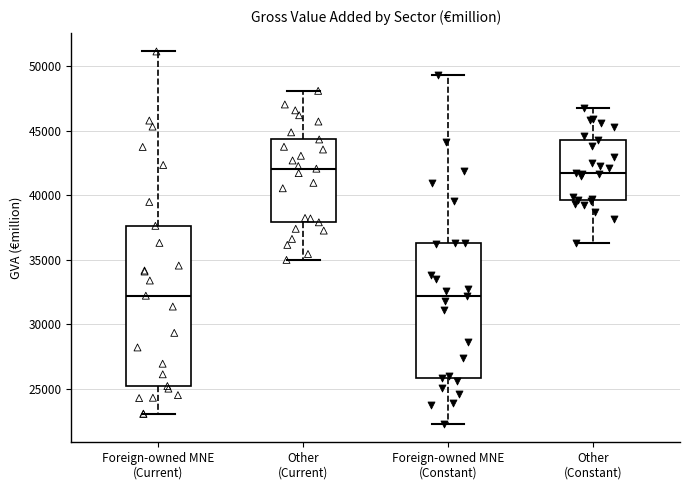

Reading left to right, transcribe this box plot: for each box, give where its median line is, the range the box spans, and where its two whiskers end, as read against the y-axis. The values are not printed on the chart, so give them approximately, as read against the axis.

Foreign-owned MNE (Current): median 32000, box 25000 to 37500, whiskers 23000 to 51000
Other (Current): median 42000, box 38000 to 44500, whiskers 35000 to 48000
Foreign-owned MNE (Constant): median 32000, box 26000 to 36500, whiskers 22500 to 49500
Other (Constant): median 41500, box 39500 to 44500, whiskers 36500 to 47000